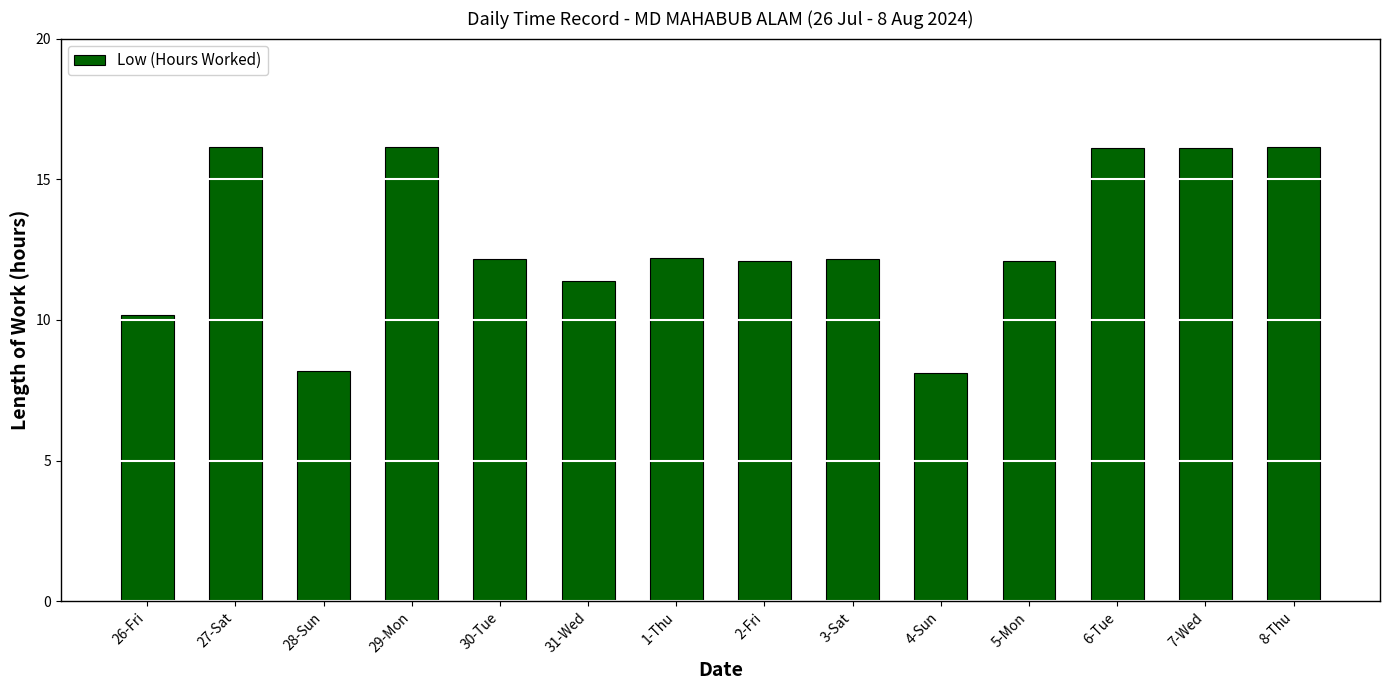

What is the ratio of the value at 1-Thu to the value at 30-Tue?

1.0